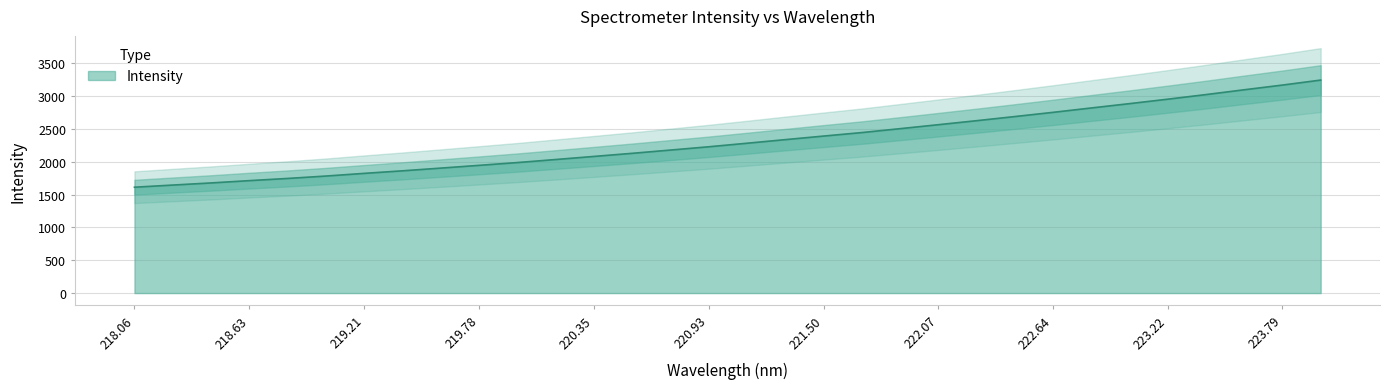

The chart shows a value of 1746.9 at 218.8244. True or false?

True